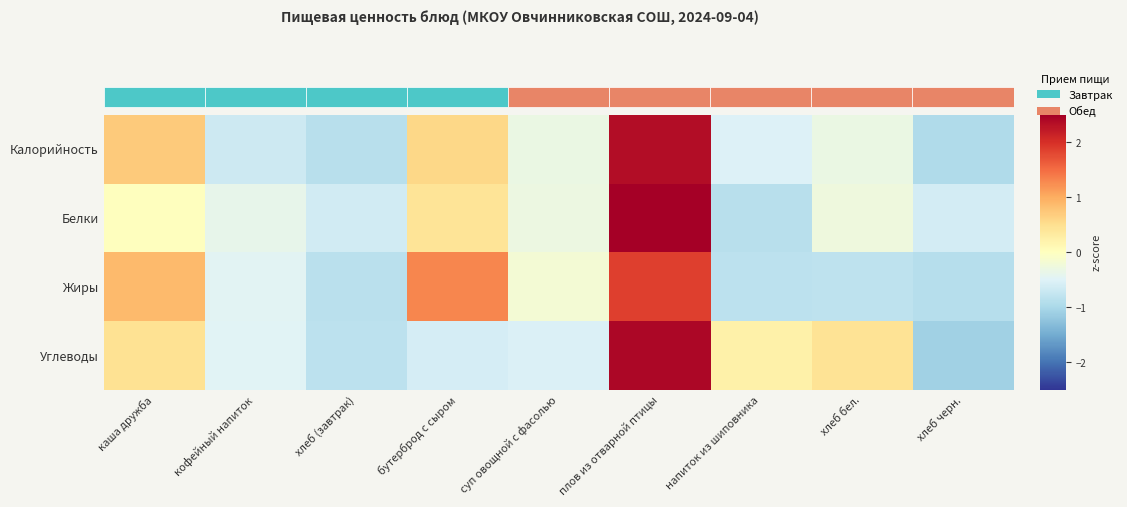

List the series in order of their peak value, highest first.

Белки, Углеводы, Калорийность, Жиры